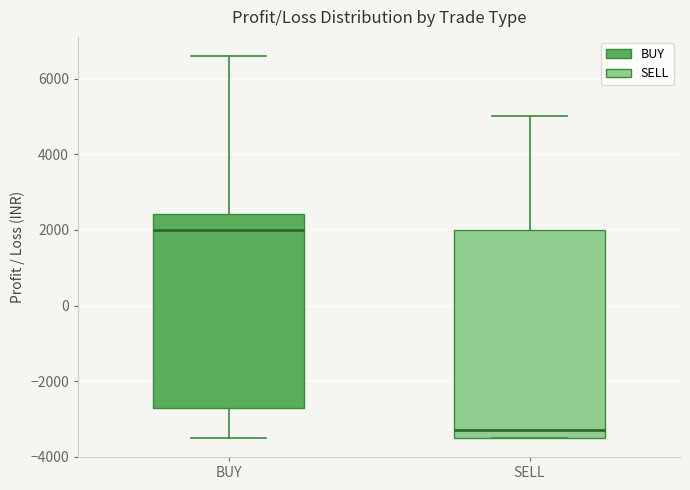

Reading left to right, read every box against the y-axis: the position of its median line, the range the box covers, and the ends of its whiskers. The values are not printed on the chart, so give them approximately, as read against the axis.

BUY: median 2000, box -2800 to 2400, whiskers -3400 to 6600
SELL: median -3200, box -3400 to 2000, whiskers -3400 to 5000